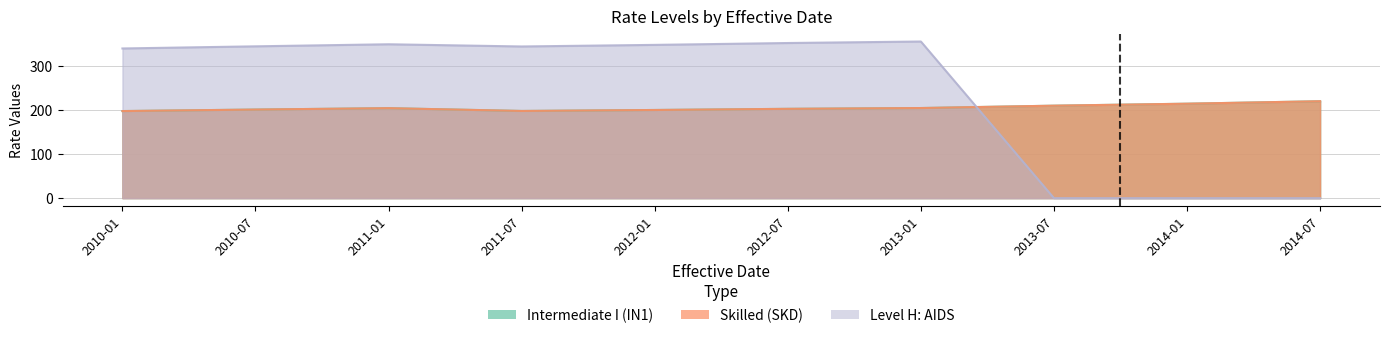

At which label is Level H: AIDS closest to 177?

2010-01